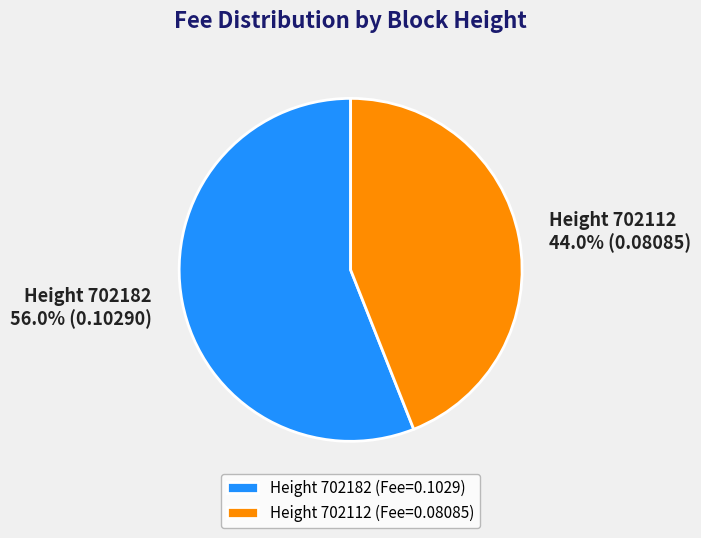

Which slice is the largest?

Height 702182 (Fee=0.1029)